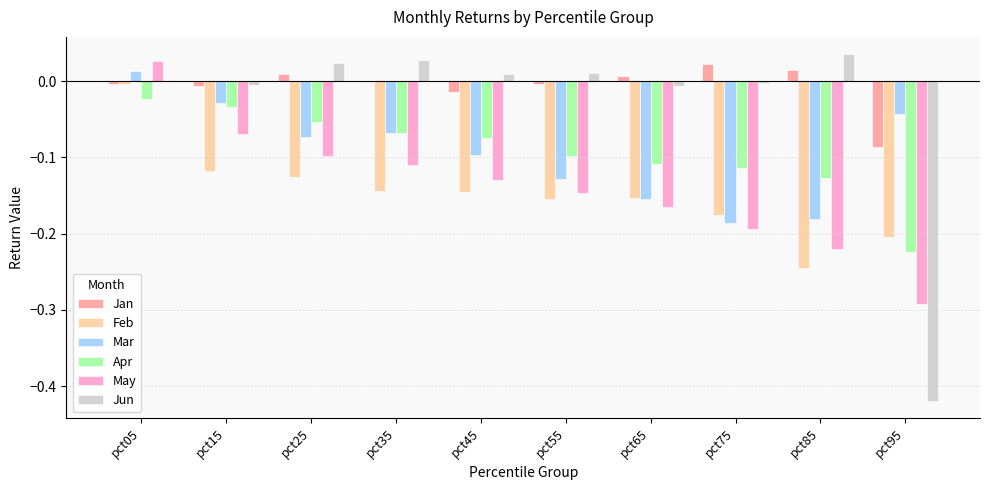

Is it true that Apr equals -0.0 at pct65?

False